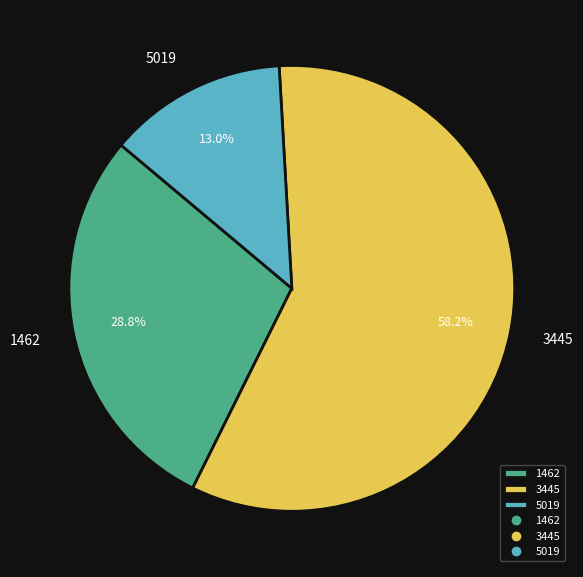

Which category has the smallest portion of the pie?

5019